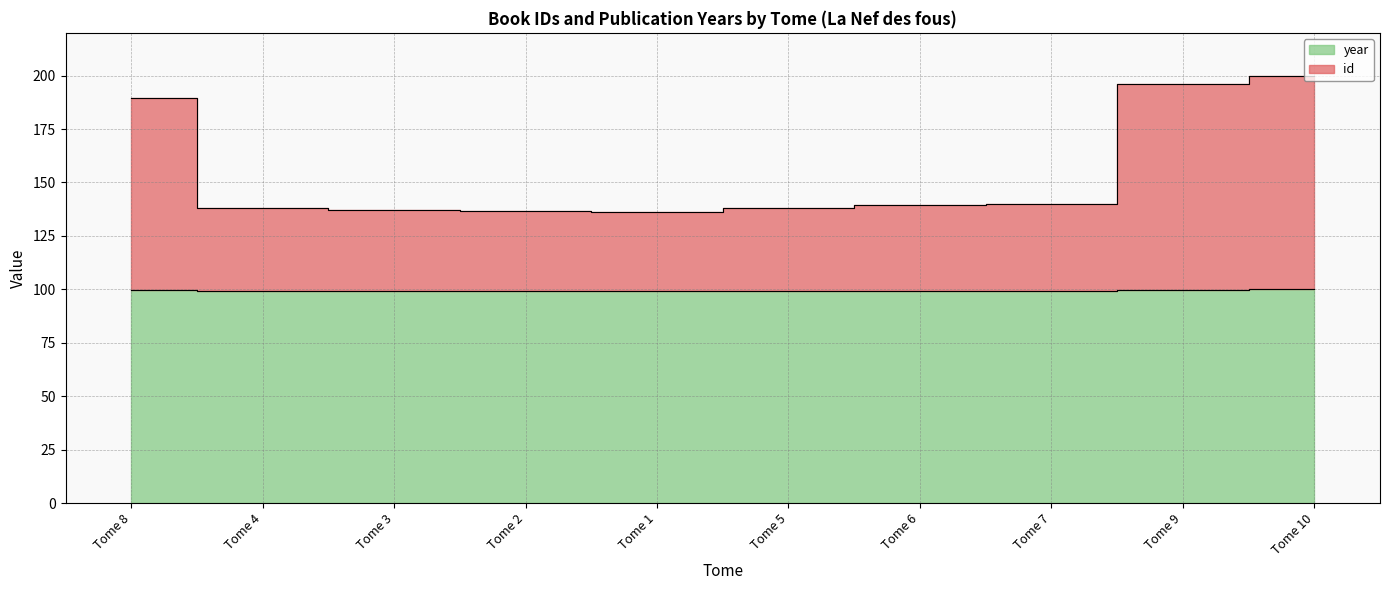

Which has a higher value, Tome 2 or Tome 9?

Tome 9